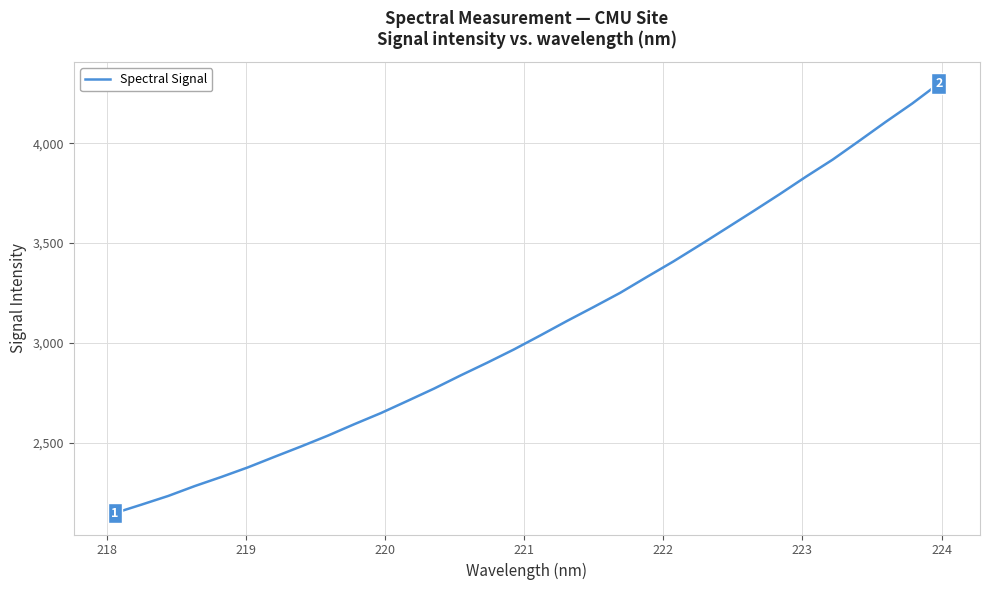

What is the maximum value shown in the chart?

4299.4